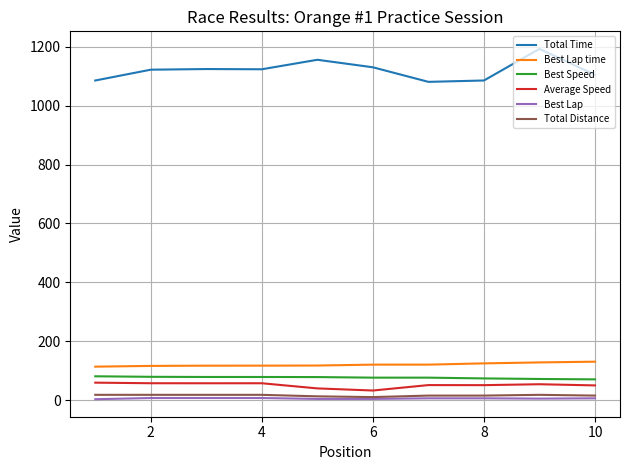

Which series has the largest total across all categories?

Total Time